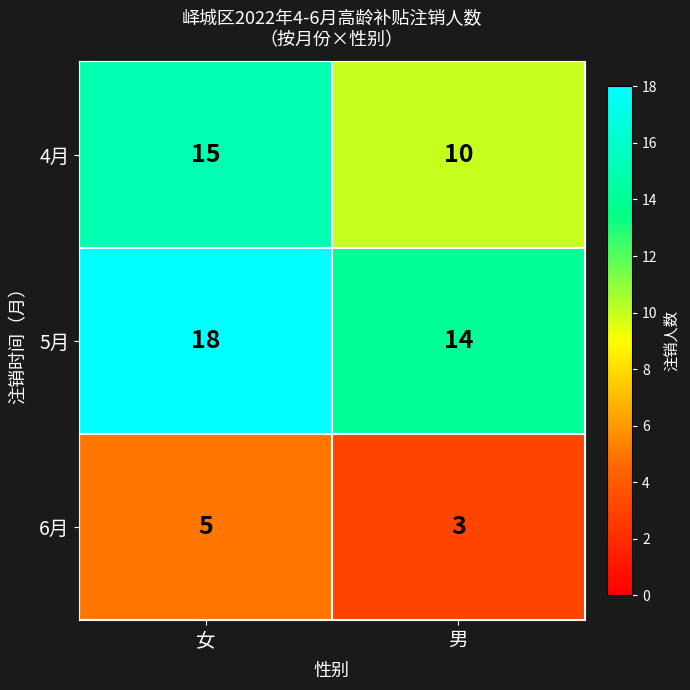

What is the minimum value shown in the chart?

3